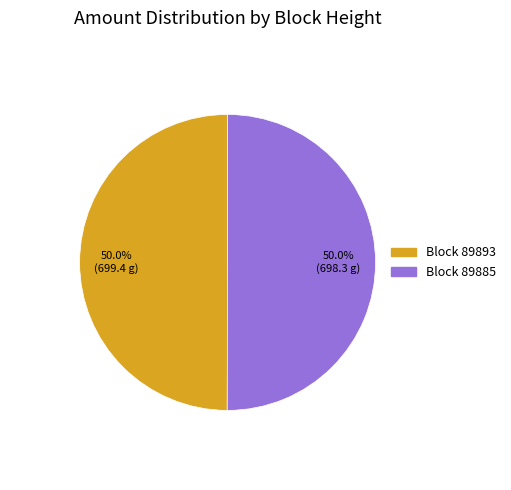

How much of the chart is everything except Block 89885?

50.0%